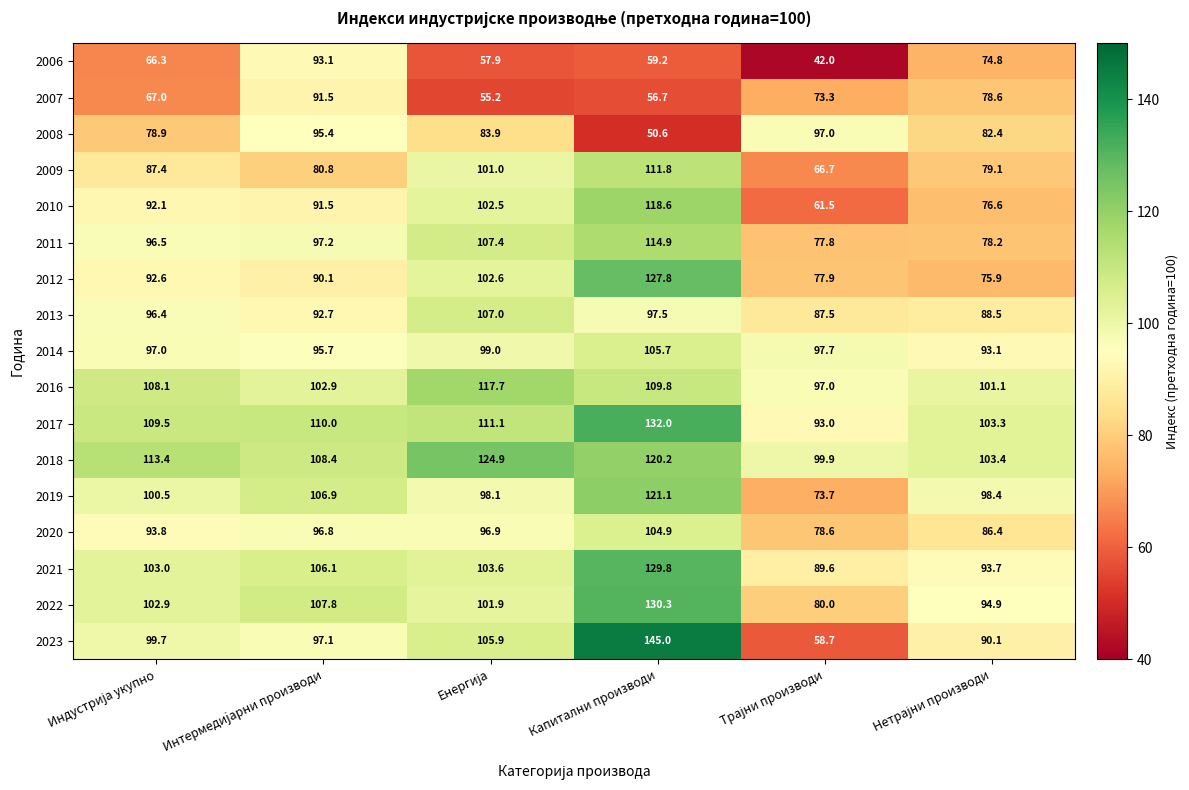

Rank the series at Капитални производи from lowest to highest value.

2008, 2007, 2006, 2013, 2020, 2014, 2016, 2009, 2011, 2010, 2018, 2019, 2012, 2021, 2022, 2017, 2023